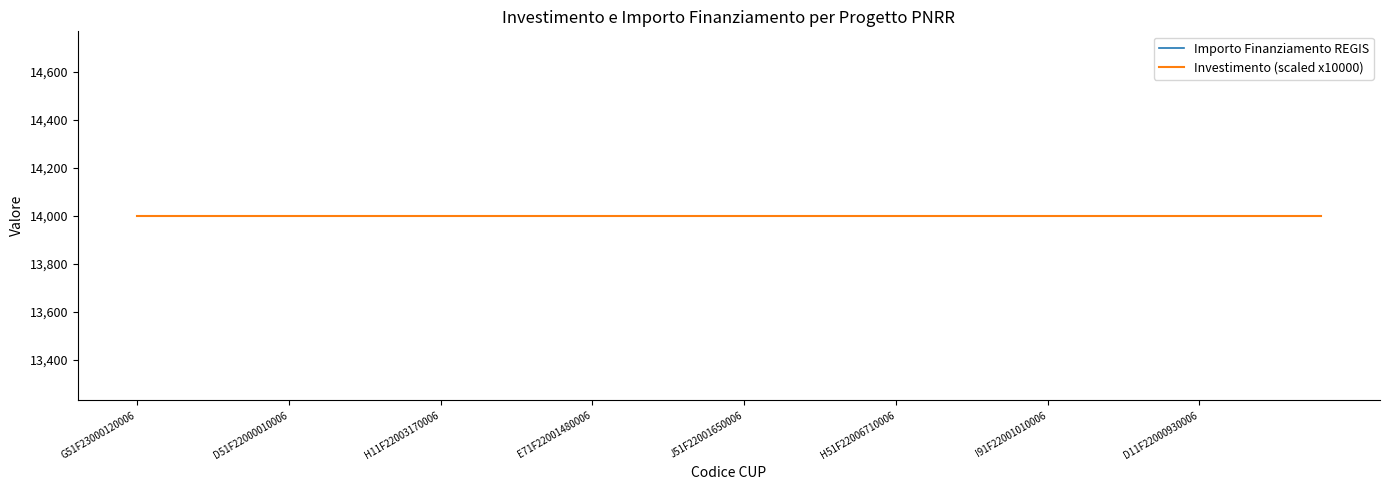

List the series in order of their overall mean, lowest first.

Investimento, Importo Finanziamento REGIS